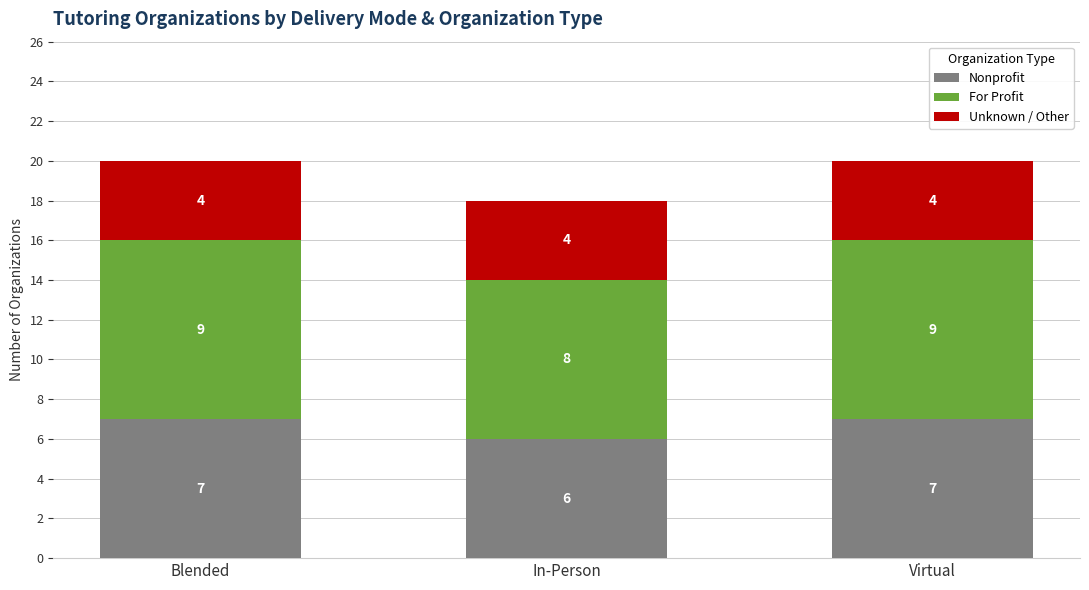

What value does the Nonprofit series have at Blended?

7